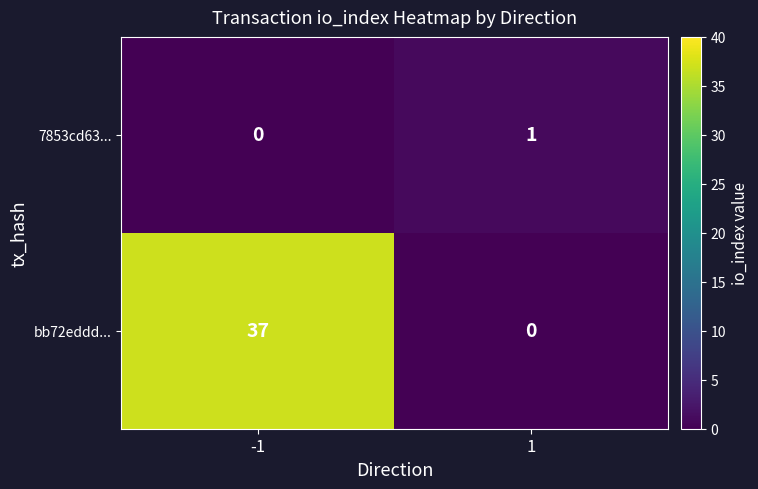

What is the sum of all bb72eddd... values?

37